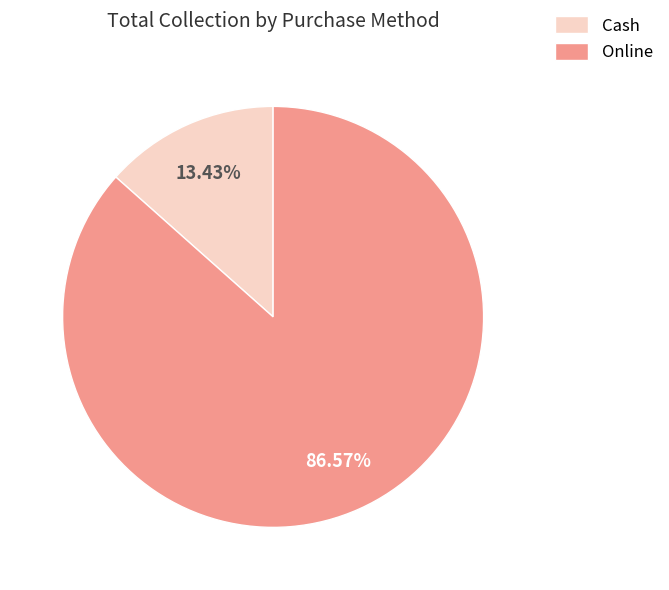

What portion of the pie excludes Cash?

86.6%